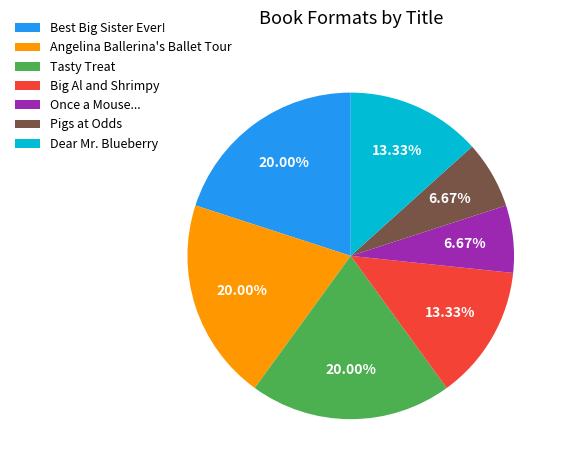

True or false: Once a Mouse... accounts for 23% of the total.

False